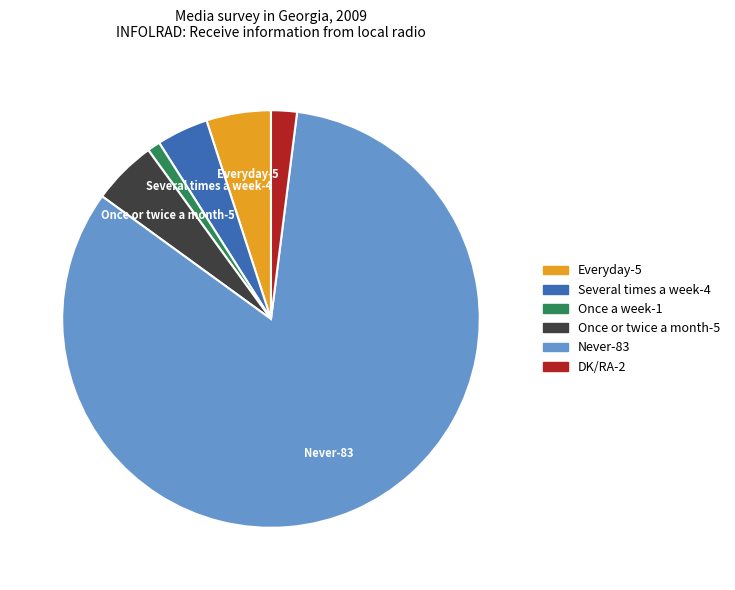

What is the majority slice?

Never